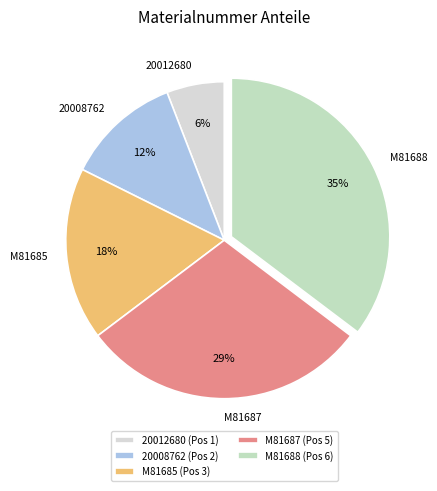

How many segments does this pie chart have?

5